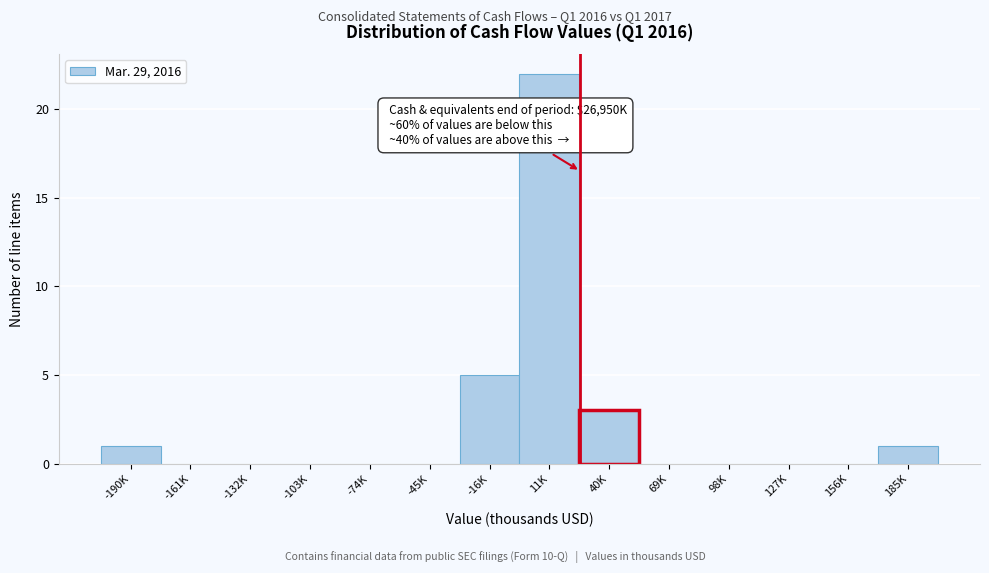

Reading left to right, what are all the values shown in this chart?

-190K=1	-161K=0	-132K=0	-103K=0	-74K=0	-45K=0	-16K=5	11K=22	40K=3	69K=0	98K=0	127K=0	156K=0	185K=1